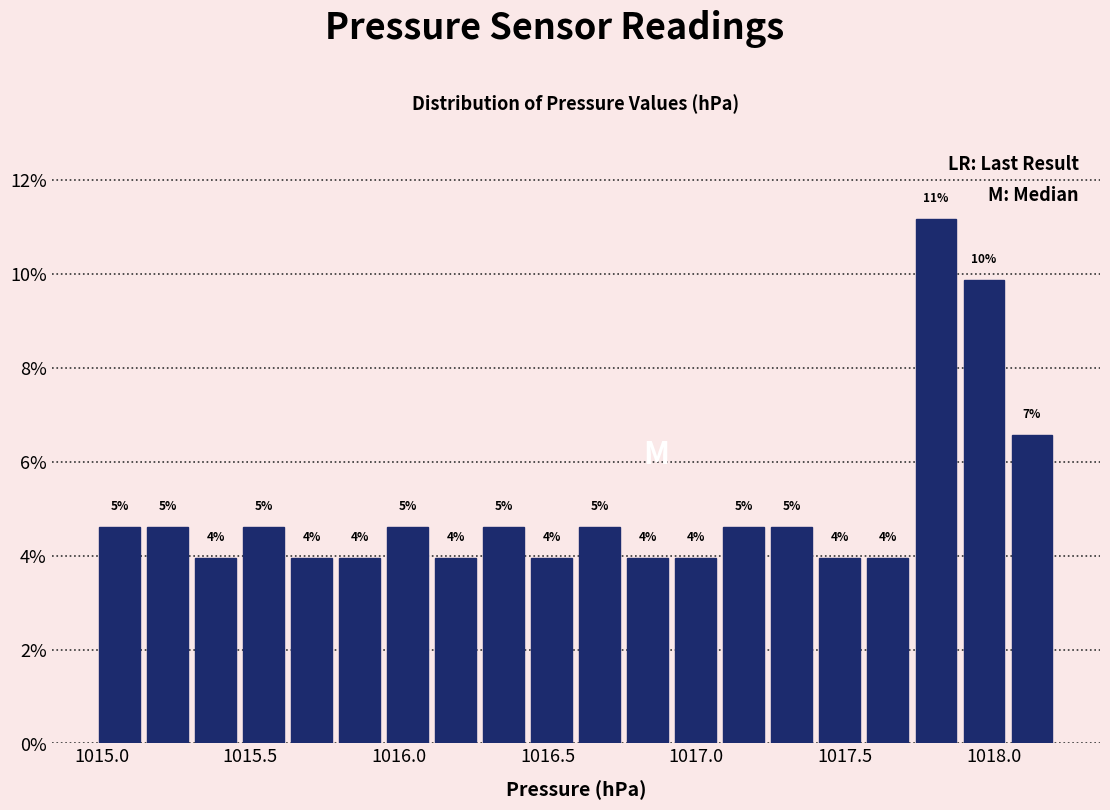

Around what value on the x-axis is the tallest bar? Give the approximate position of its centre, as read against the axis.

1017.80